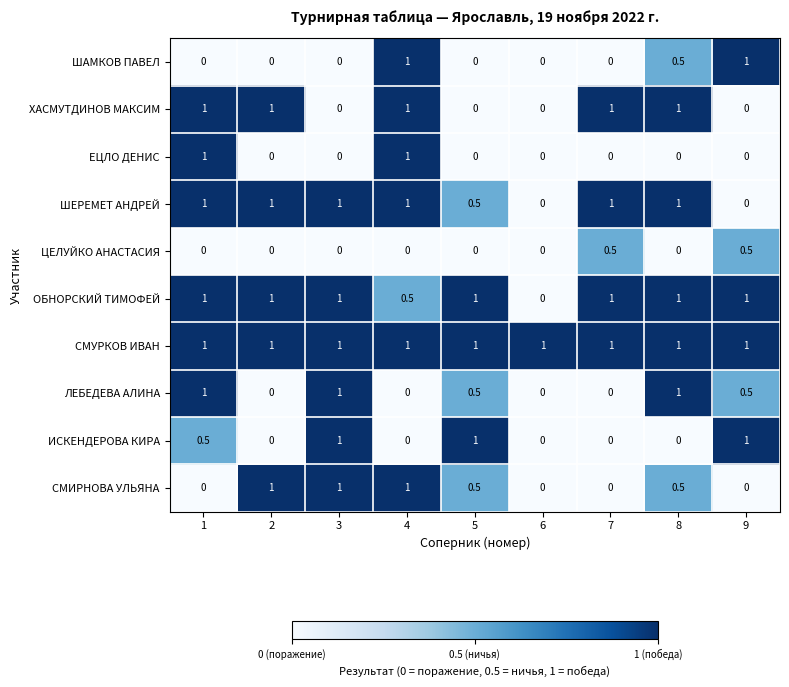

How many ЕЦЛО ДЕНИС values are between 0 and 1?

9